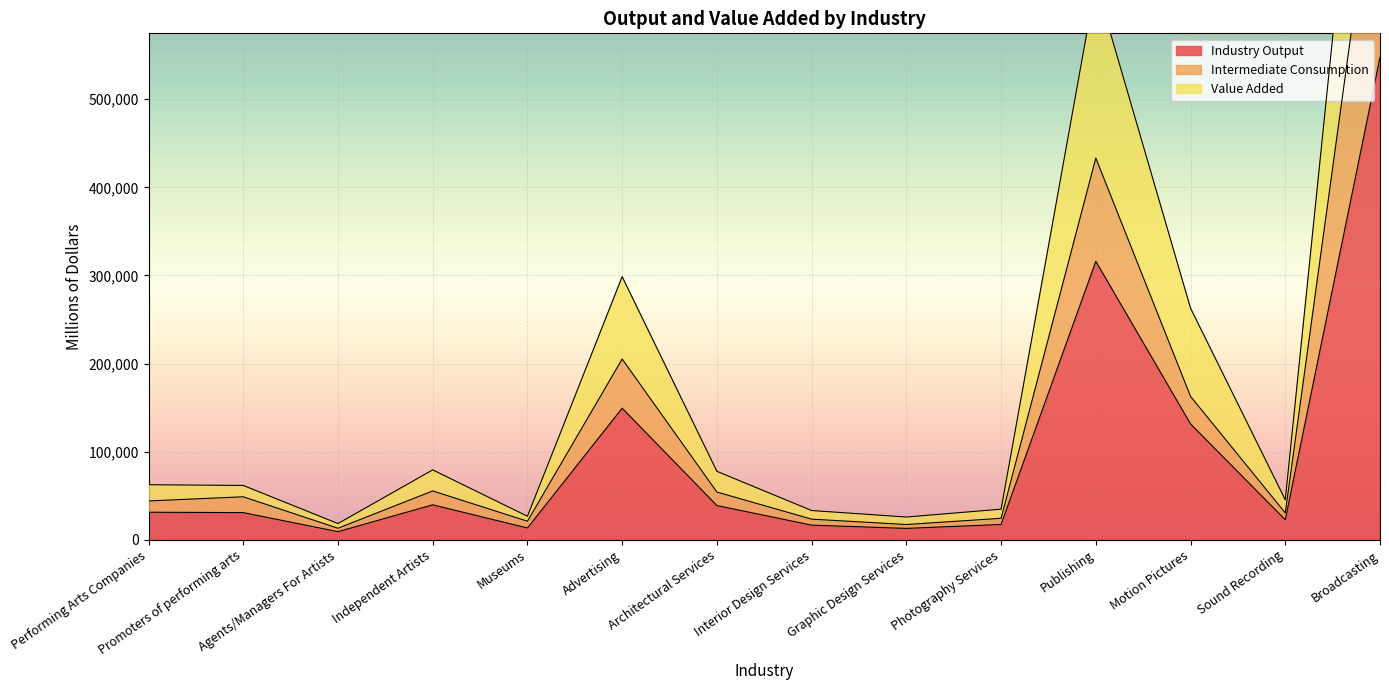

What is the label of the 9th point from the left?

Graphic Design Services